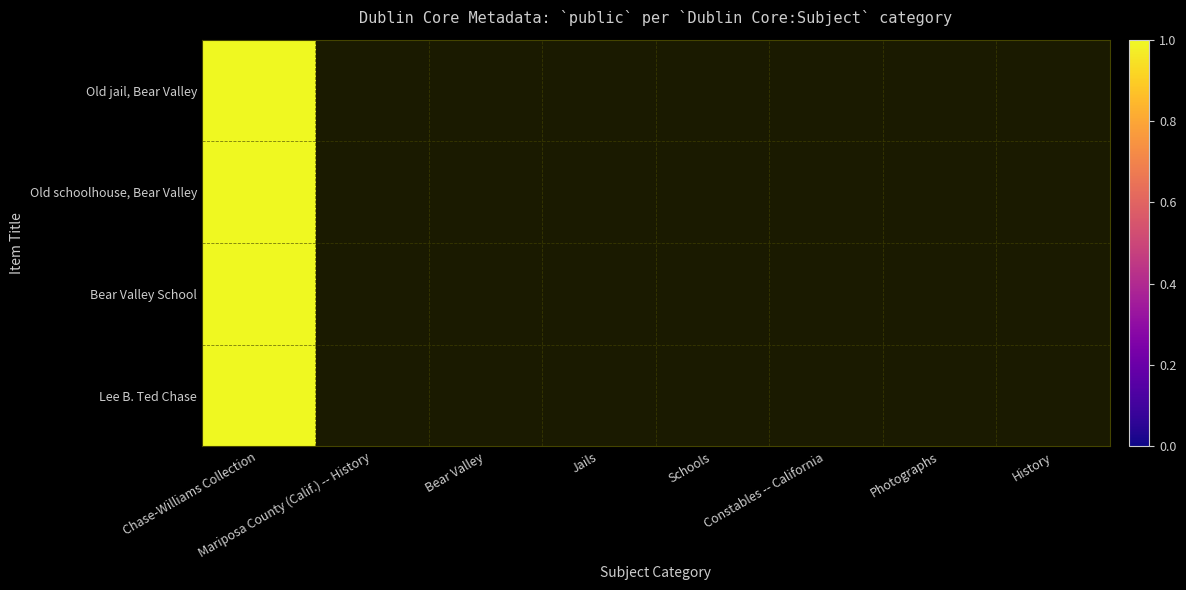

What is the sum of the Lee B. Ted Chase values at Chase-Williams Collection and Schools?

1